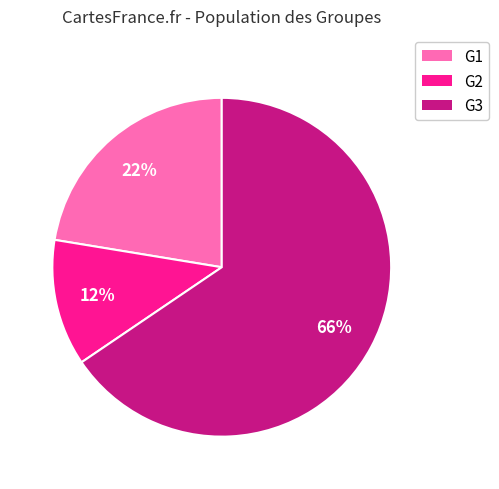

Which has a higher value, G2 or G3?

G3